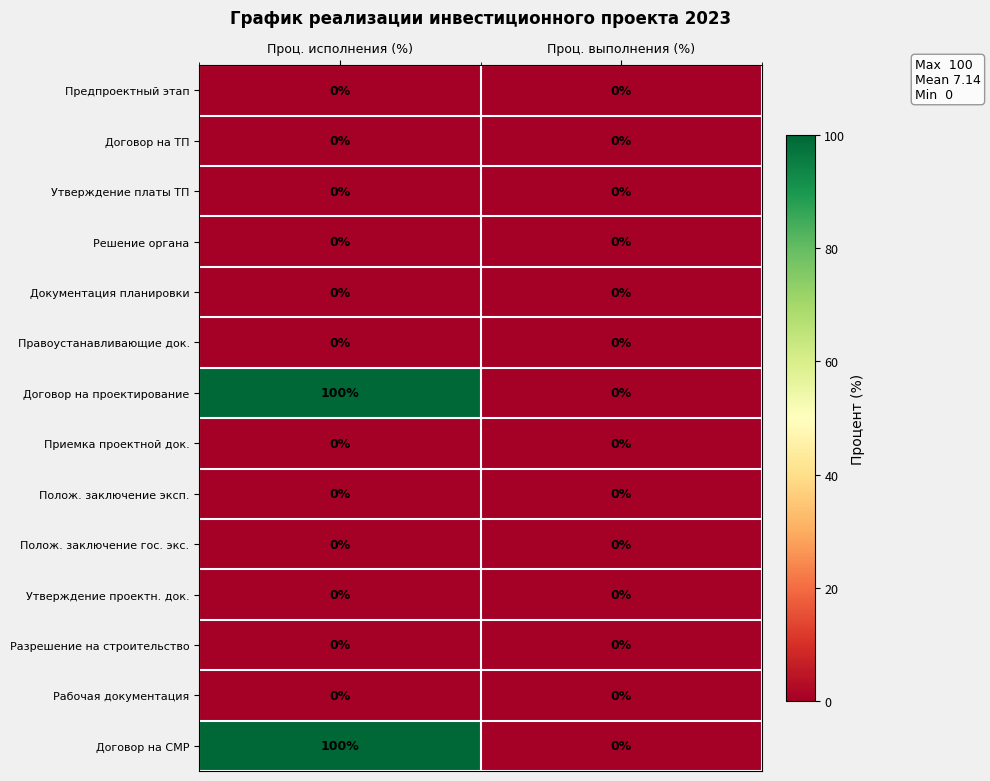

What is the maximum value shown in the chart?

100